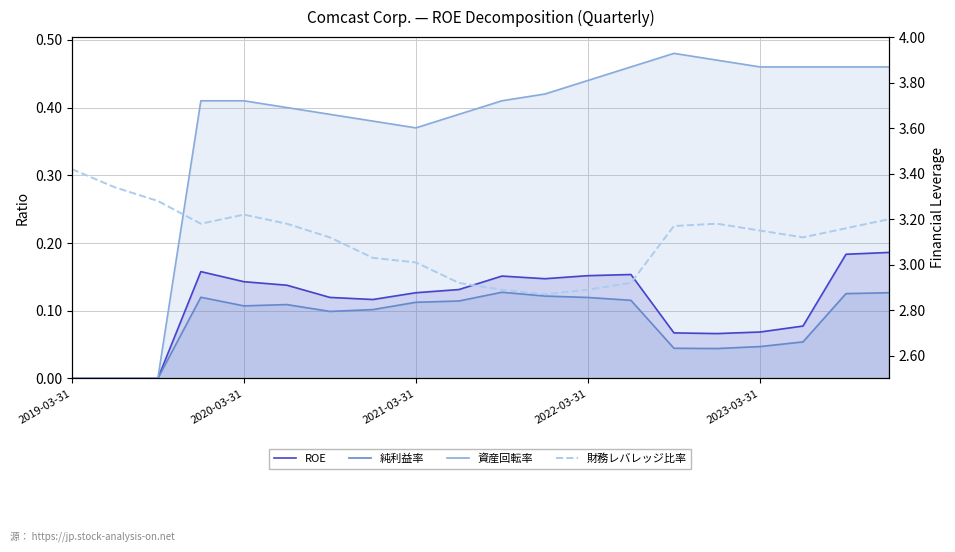

Is it true that 資産回転率 equals 0.5 at 2023-03-31?

True